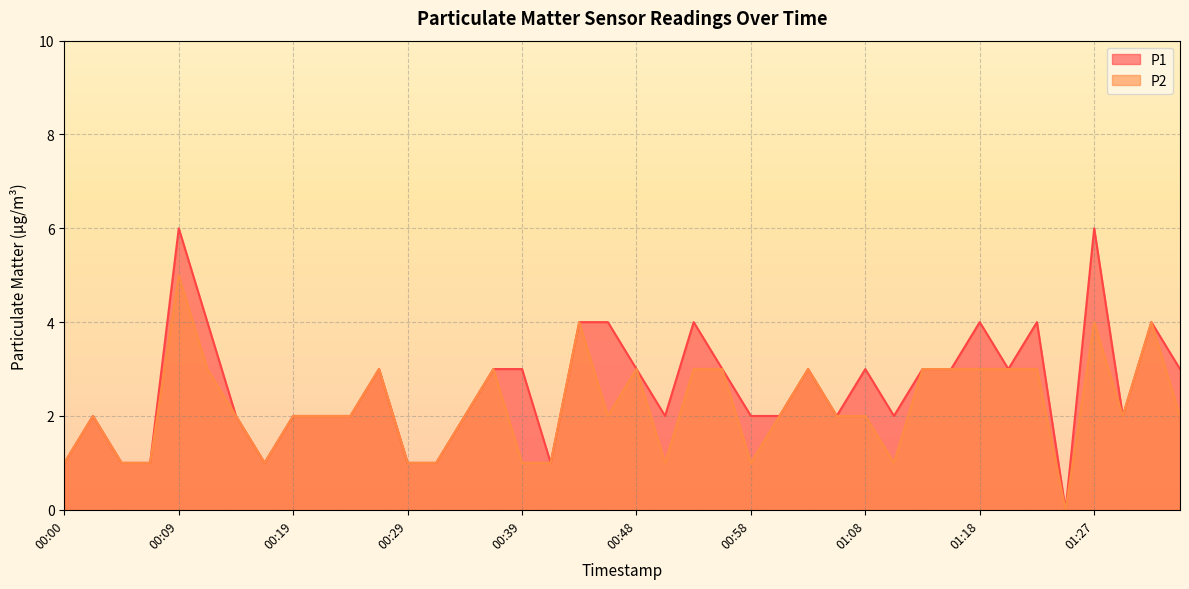

At which category does the chart reach its minimum across all series?

01:25